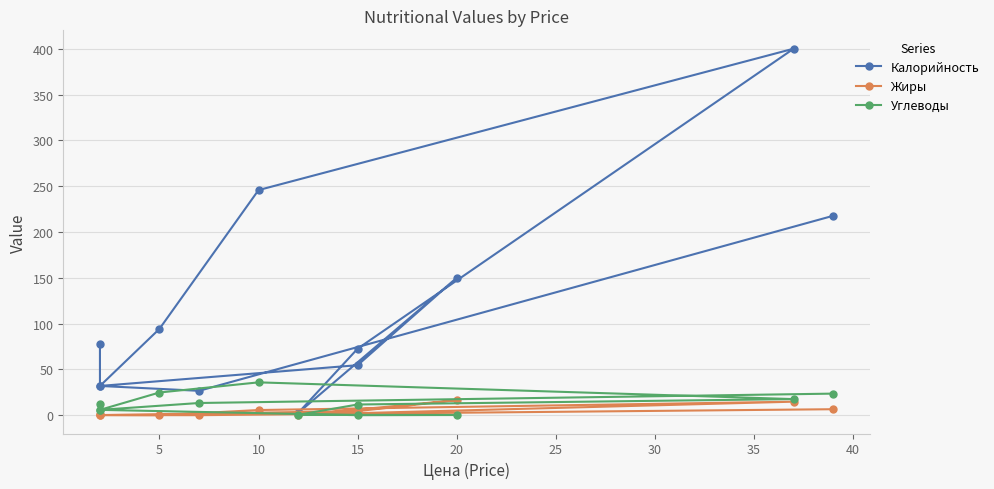

True or false: Калорийность has more than 2 interior local peaks.

False